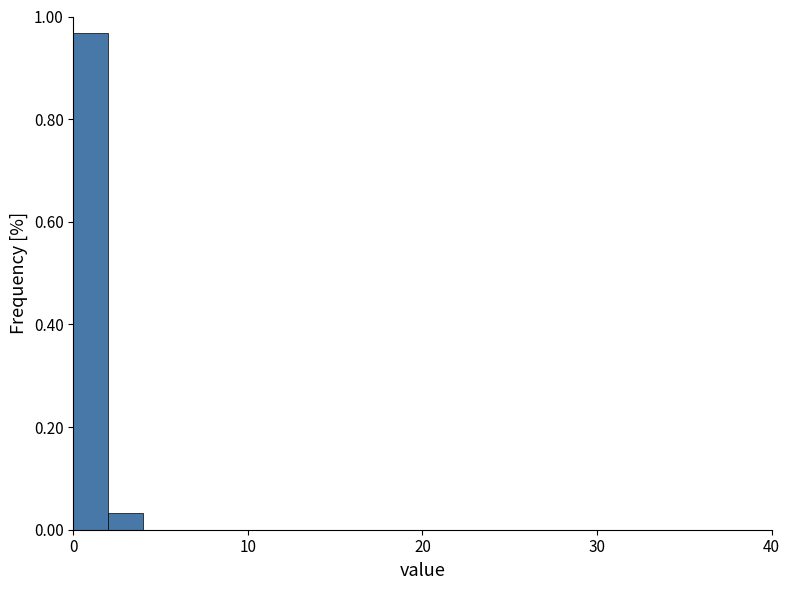

Read against the x-axis, roughly where is the centre of the tallest bar?

1